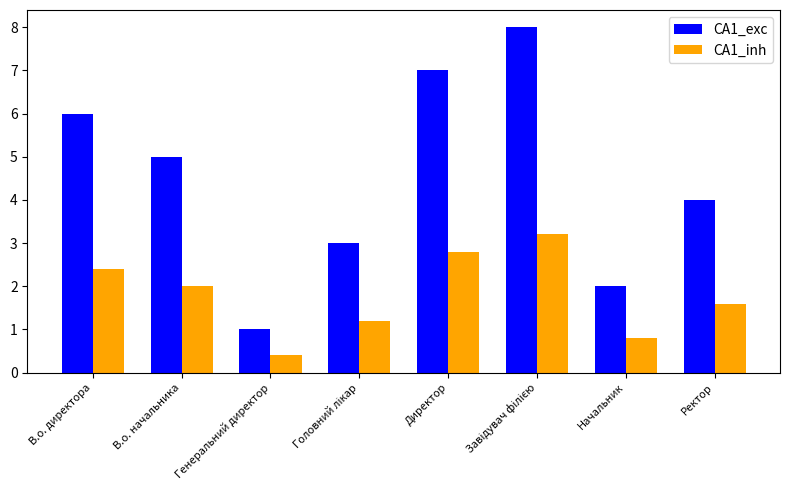

The CA1_inh series shows 0.7 at Генеральний директор. True or false?

False